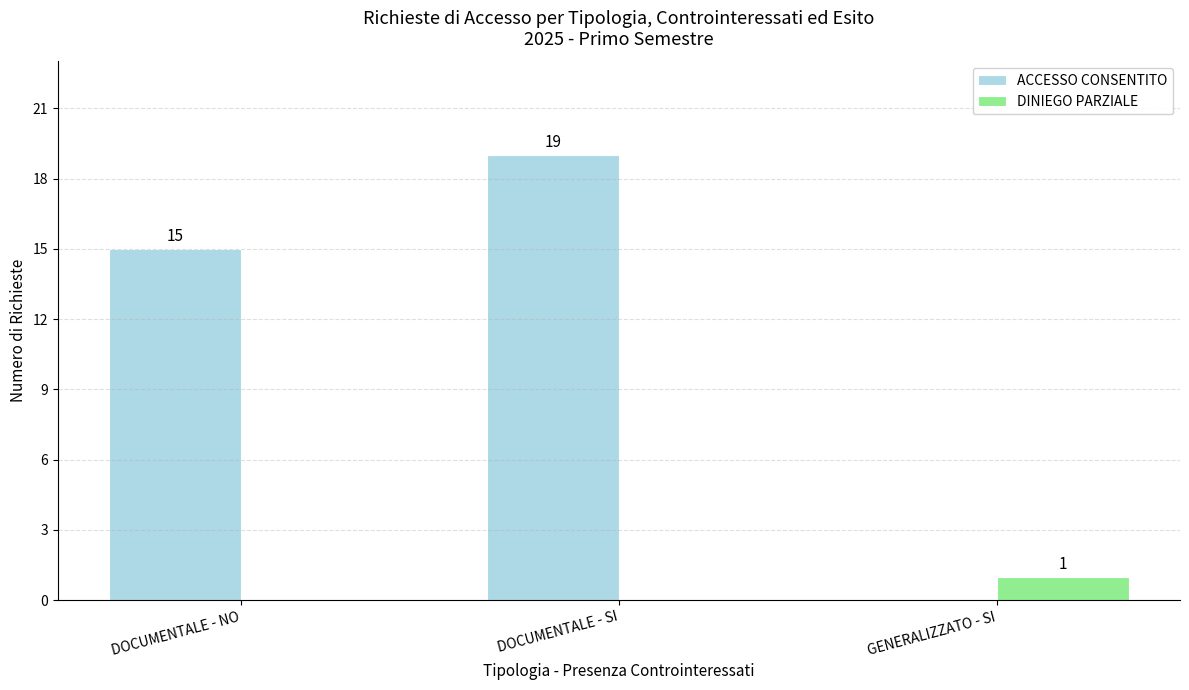

What value does the ACCESSO CONSENTITO series have at DOCUMENTALE - SI, to the nearest 5?

20